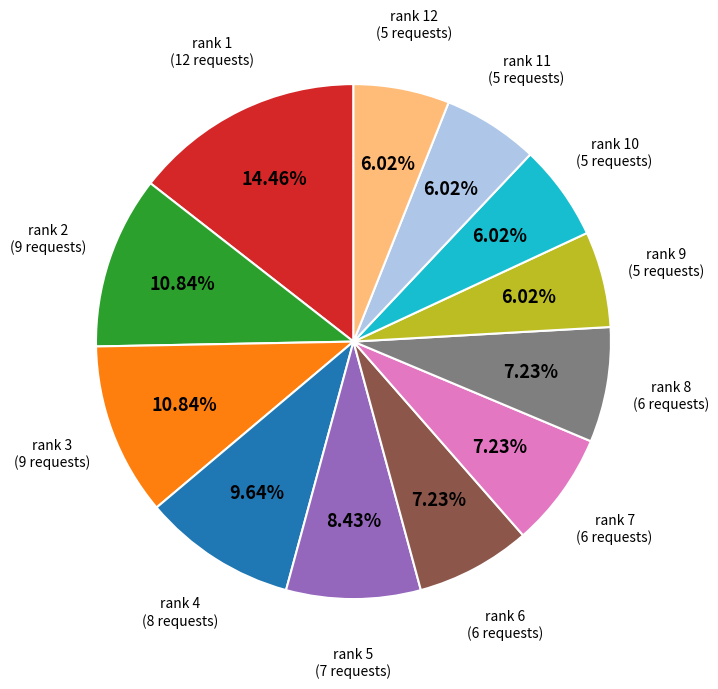

Does any single category account for the majority?

No